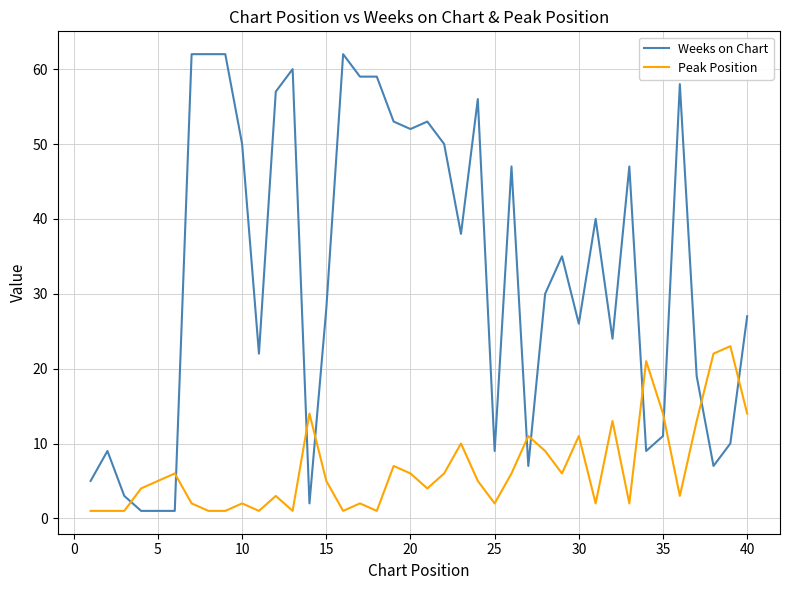

Which series has the largest total across all categories?

Weeks on Chart